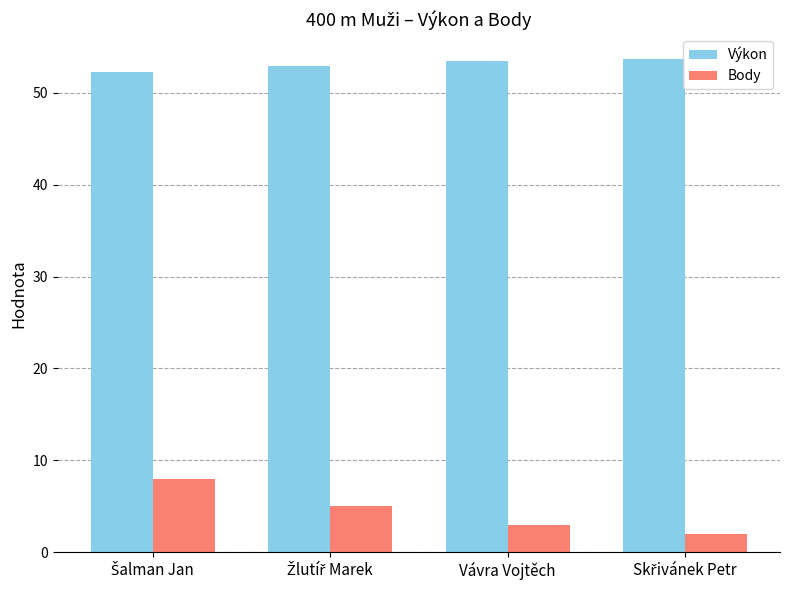

Are the bars horizontal?

No